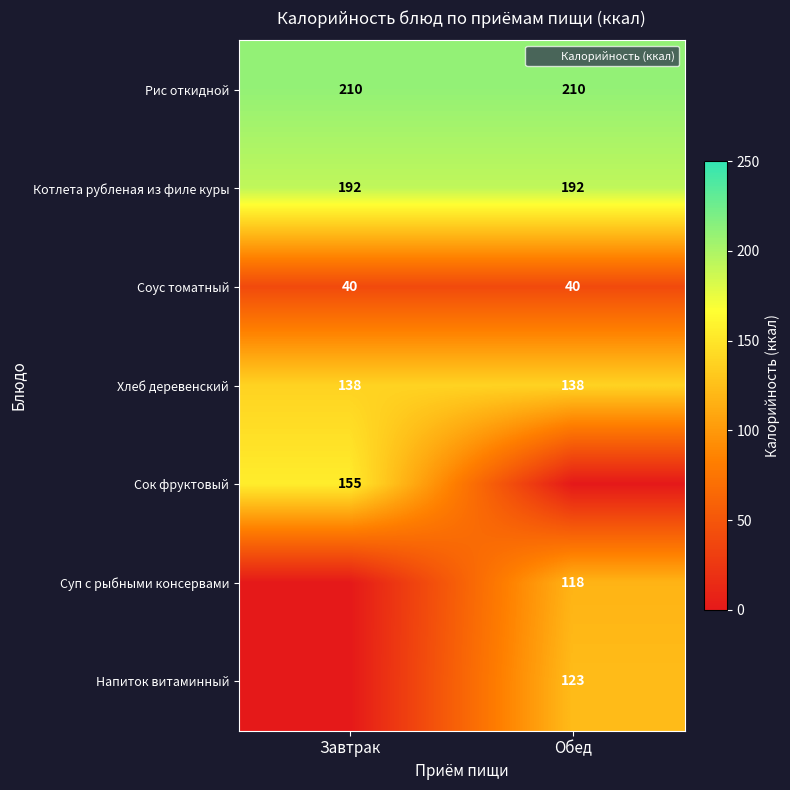

Which category has the highest value across all series?

Завтрак